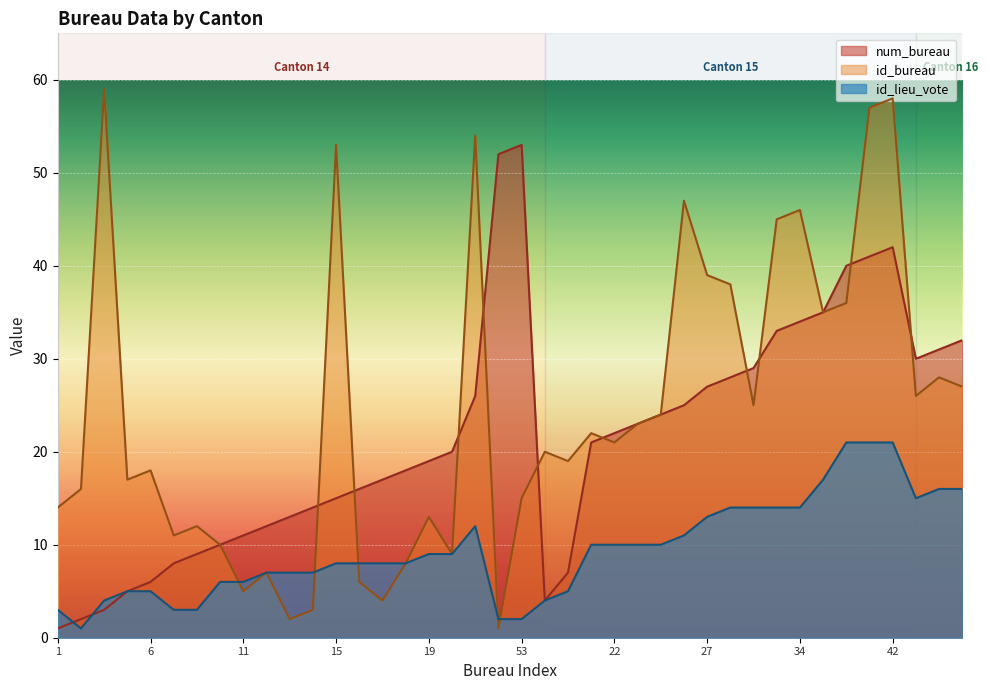

How many data points in id_bureau are above 21?

19